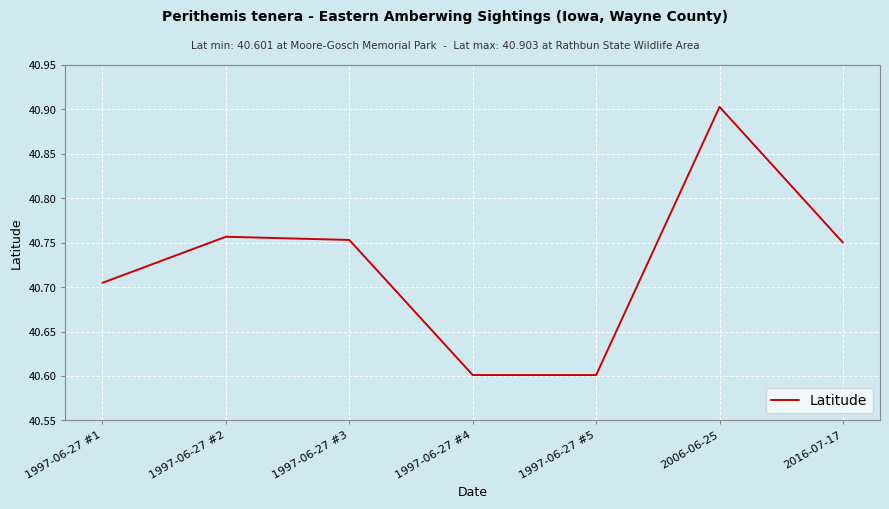

What position from the right is 2016-07-17?

1